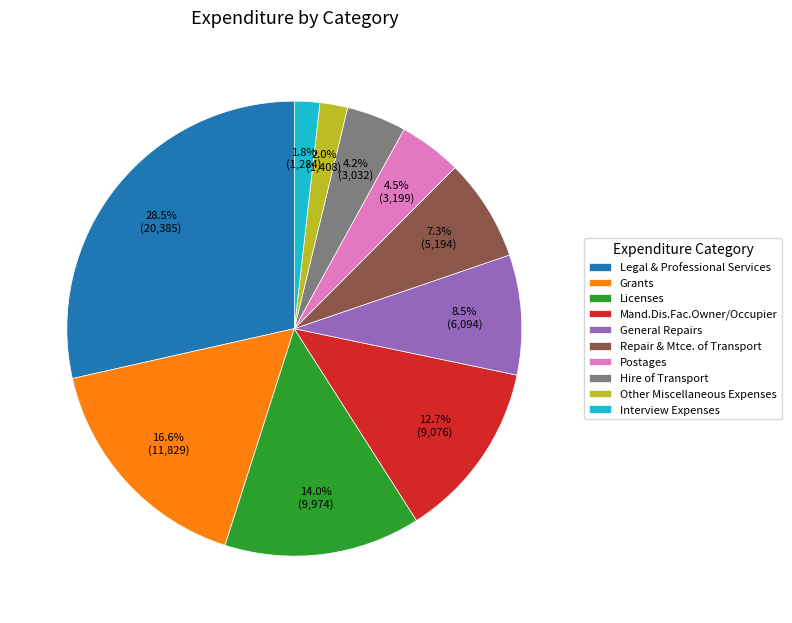

What is the largest slice in the pie chart?

Legal & Professional Services